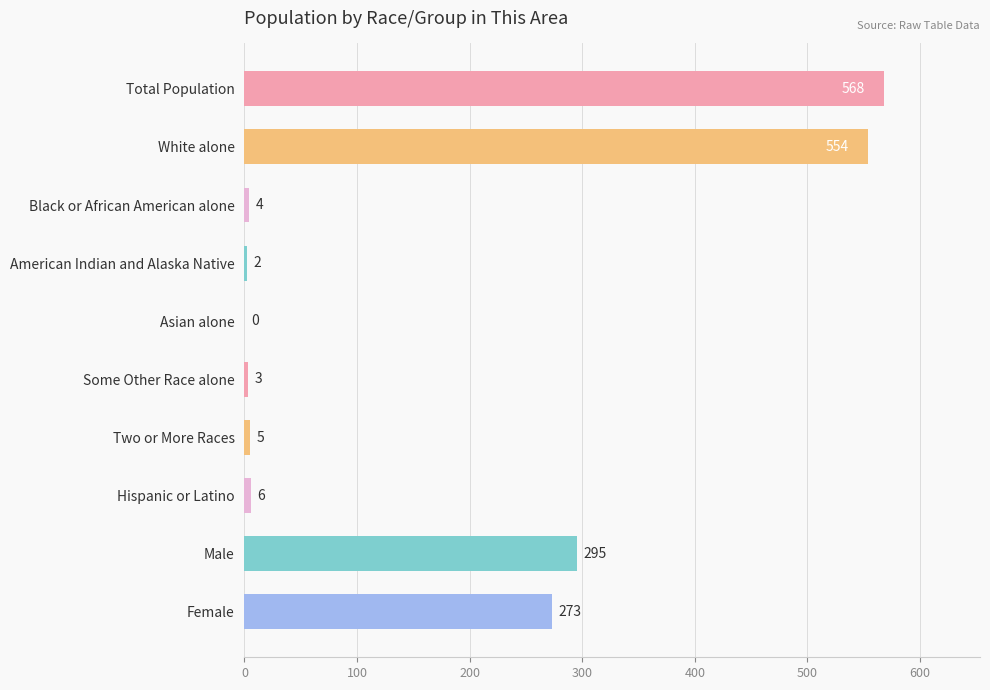

Are the bars horizontal?

Yes